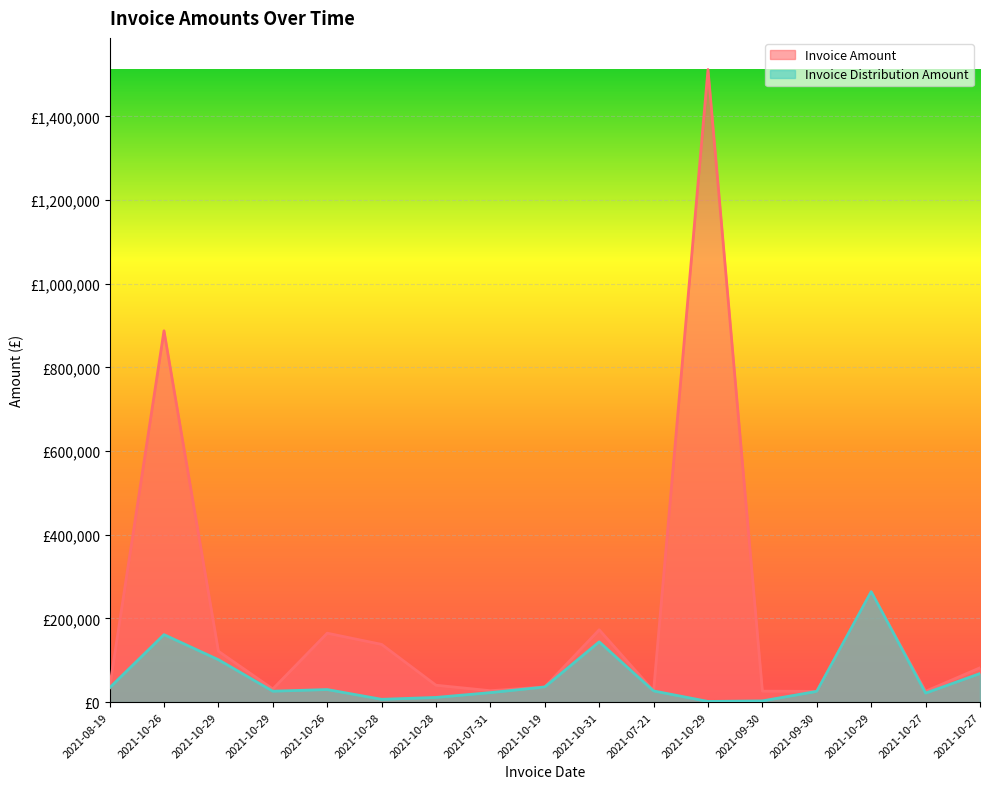

Between 2021-08-19 and 2021-10-28, which series saw the biggest shift?

Invoice Amount